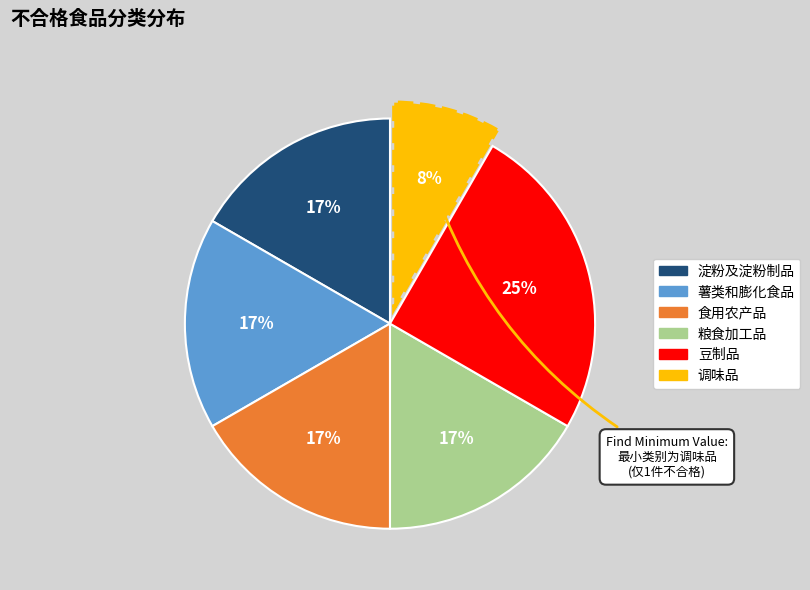

How many segments does this pie chart have?

6